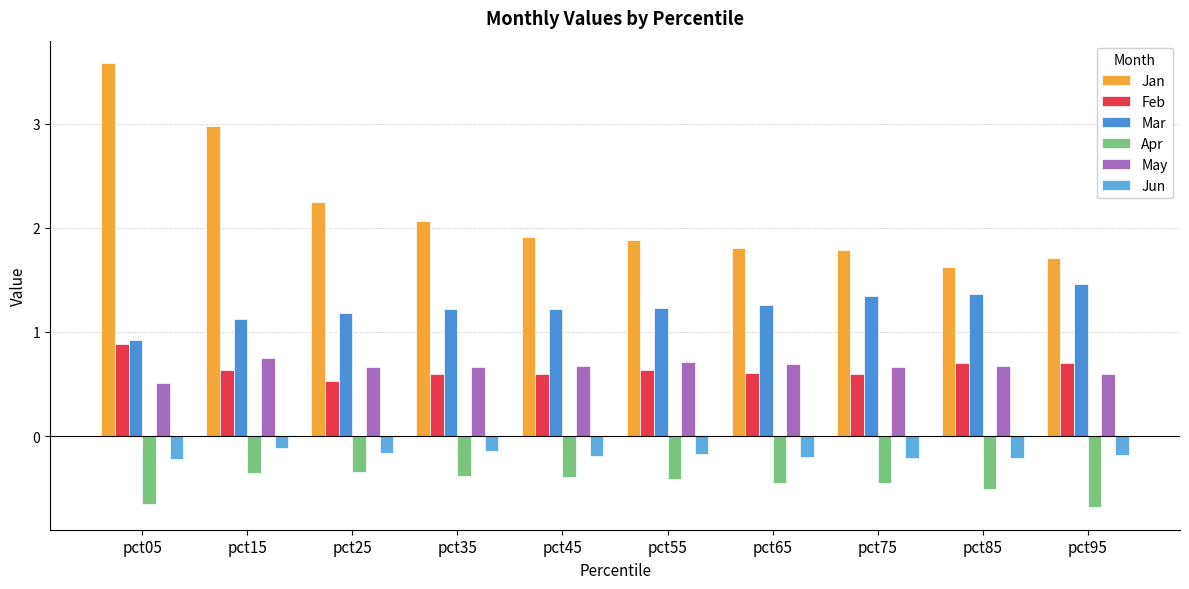

What is the value of the Jan bar at the 9th from the left?

1.6